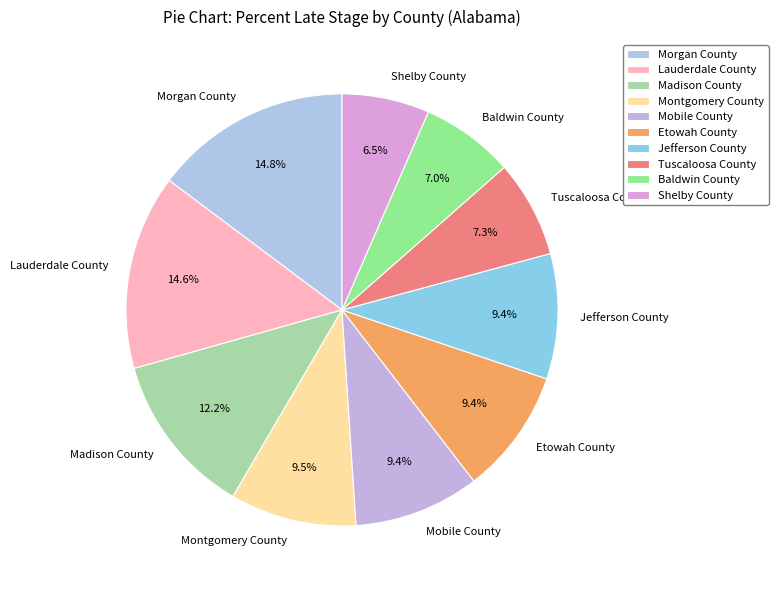

Approximately how many times larger is the value at Jefferson County compared to Lauderdale County?

0.6